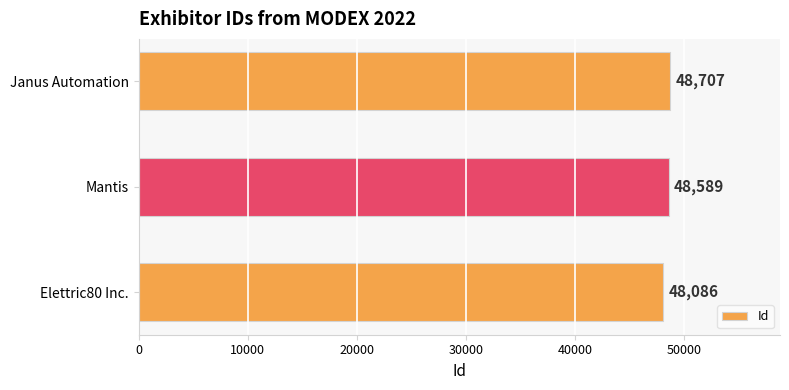

What is the average value?

48461